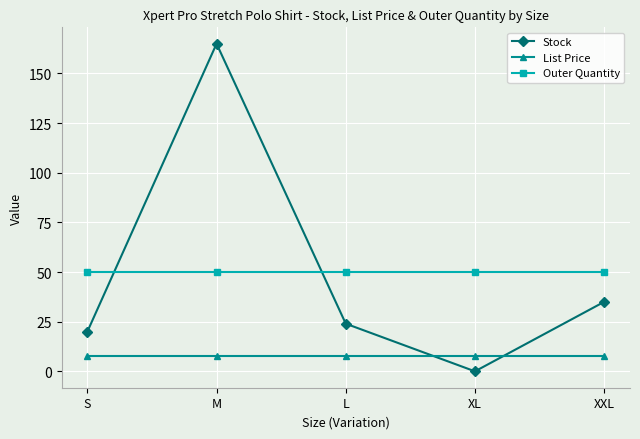

True or false: Stock has more than 1 interior local peaks.

False